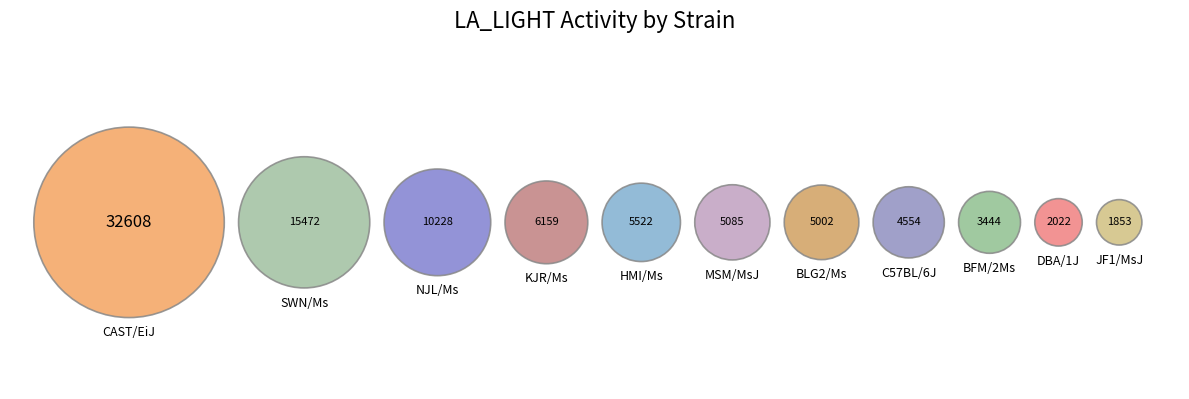

To the nearest percent, what is the combined percentage of HMI/Ms and BFM/2Ms?

10%